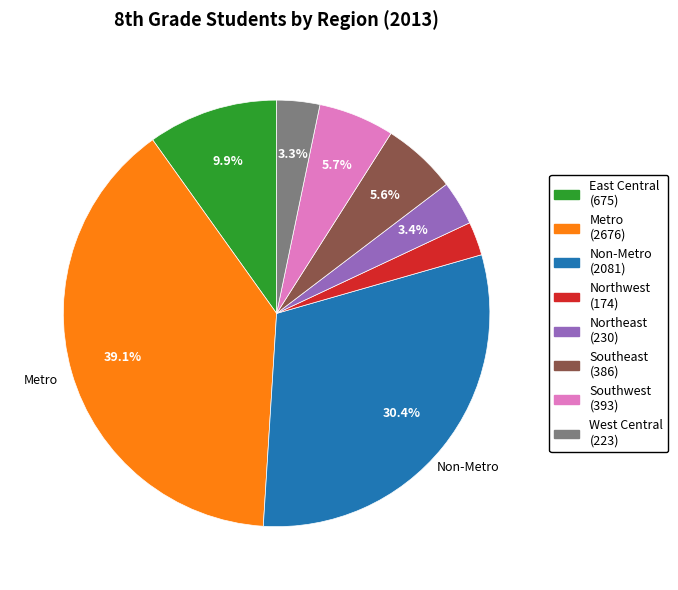

To the nearest percent, what percentage of the pie is Northwest?

3%